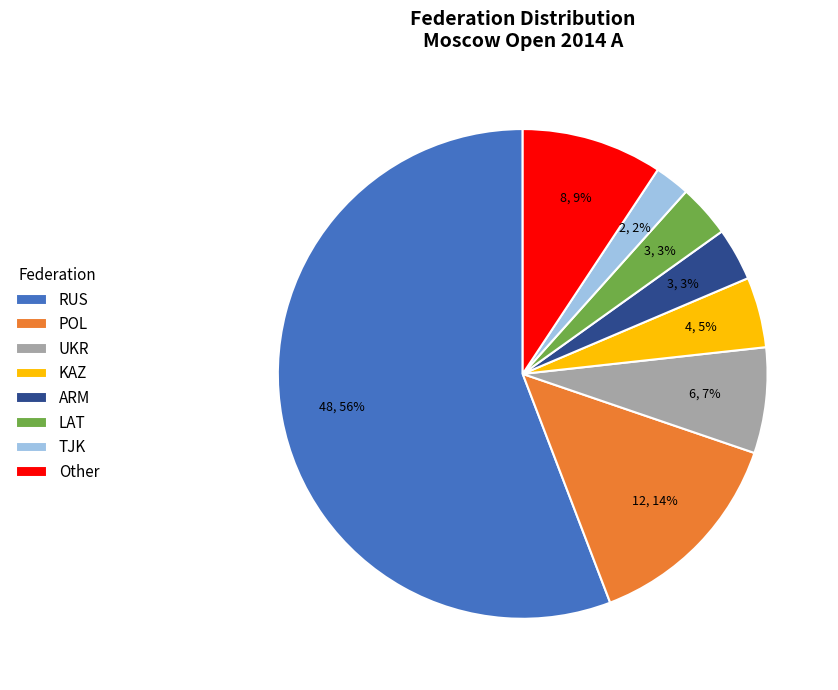

Does LAT represent more than half of the total?

No